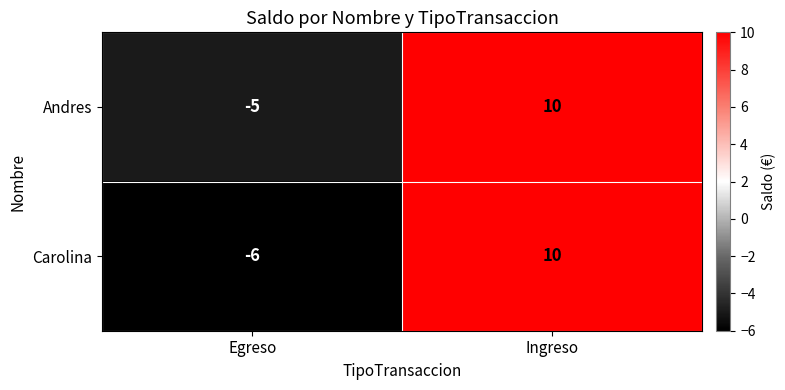

Which series has the largest total across all categories?

Andres